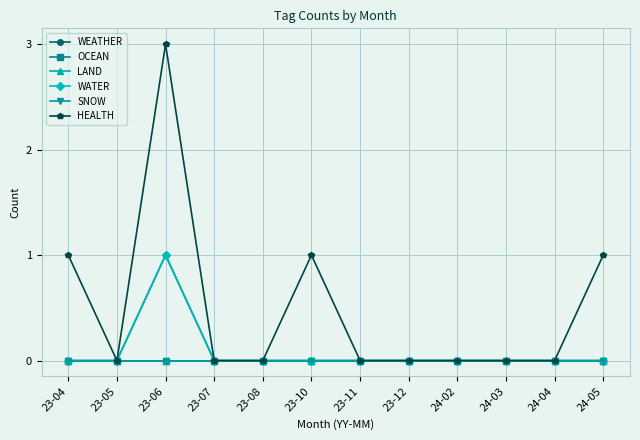

At which category is the sum across all series the highest?

23-06